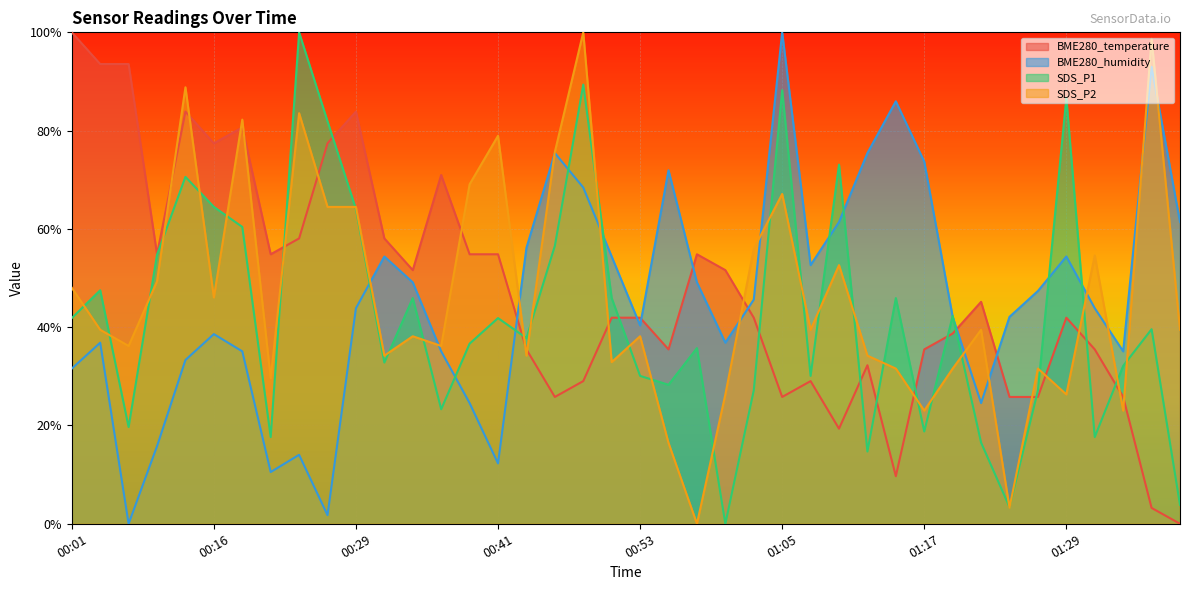

What is the spread (max minus min) of values at 01:12?

0.6